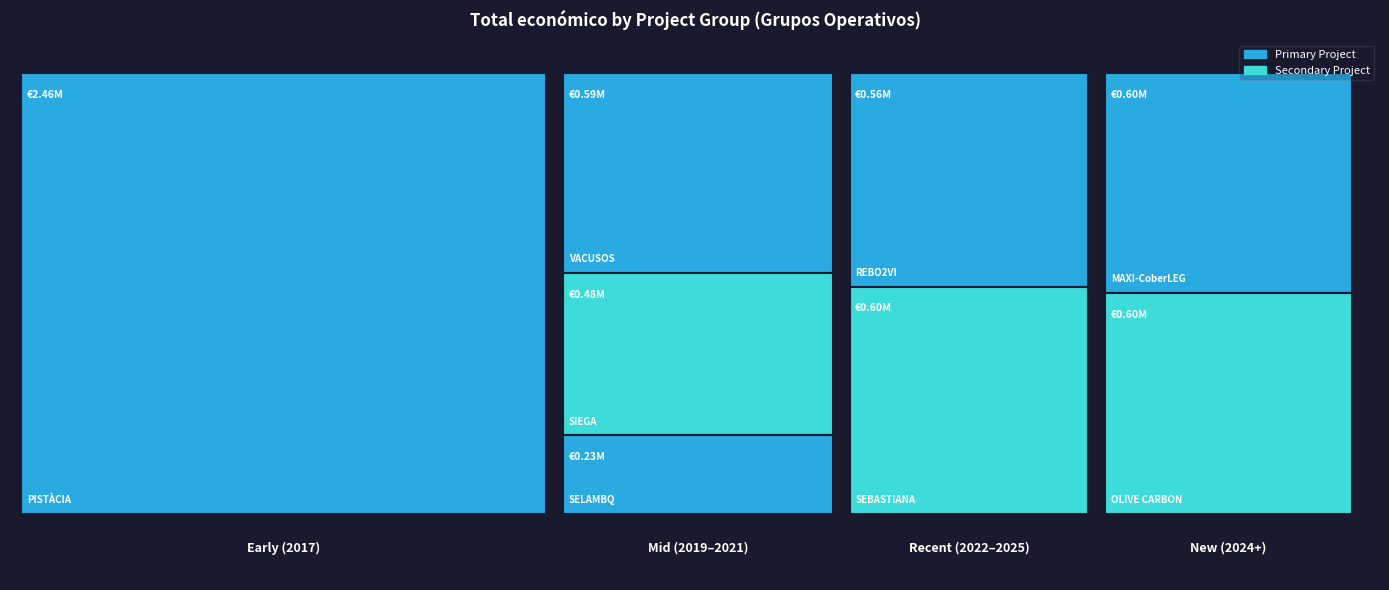

What is the value of the 8th bar from the left?

599754